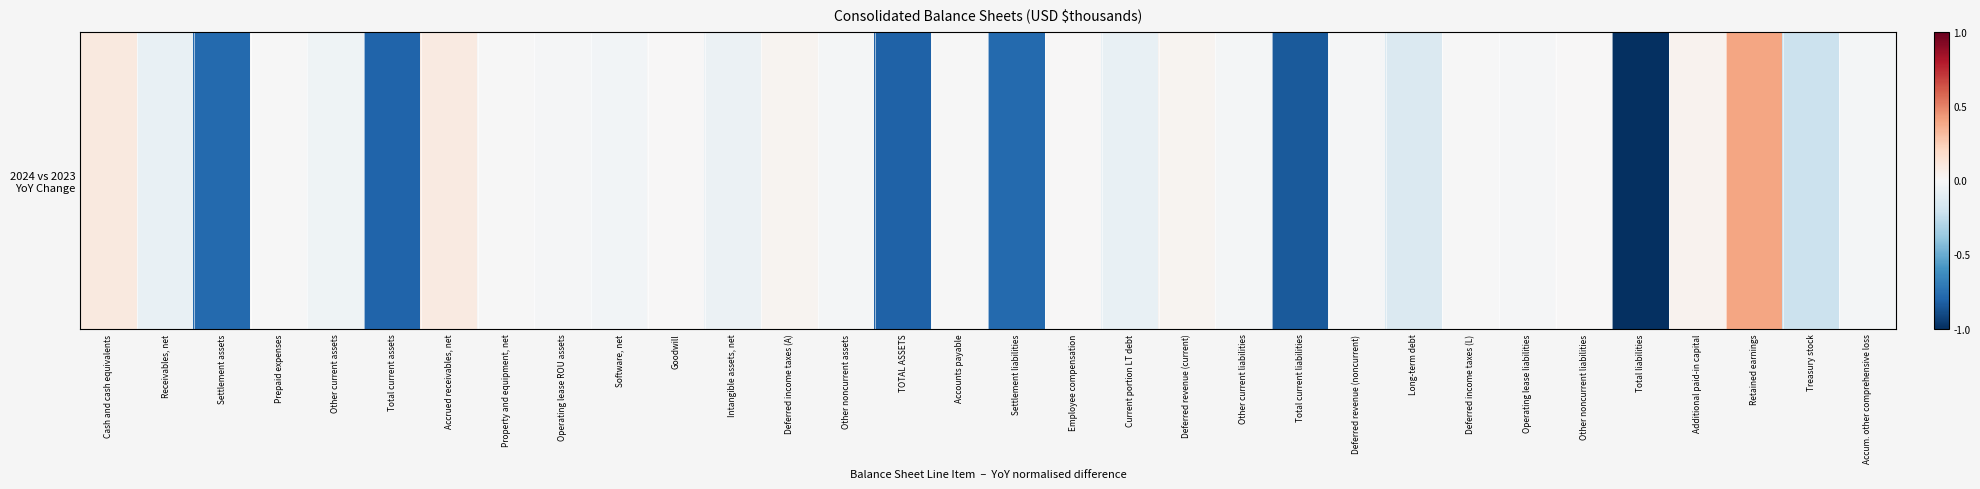

List the labels in order of value, smallest first.

Total liabilities, Total current liabilities, TOTAL ASSETS, Total current assets, Settlement assets, Settlement liabilities, Treasury stock, Long-term debt, Current portion LT debt, Receivables, net, Intangible assets, net, Other current assets, Software, net, Accum. other comprehensive loss, Other noncurrent assets, Other current liabilities, Operating lease liabilities, Deferred revenue (noncurrent), Operating lease ROU assets, Property and equipment, net, Prepaid expenses, Deferred income taxes (L), Accounts payable, Goodwill, Employee compensation, Other noncurrent liabilities, Deferred income taxes (A), Deferred revenue (current), Additional paid-in capital, Accrued receivables, net, Cash and cash equivalents, Retained earnings